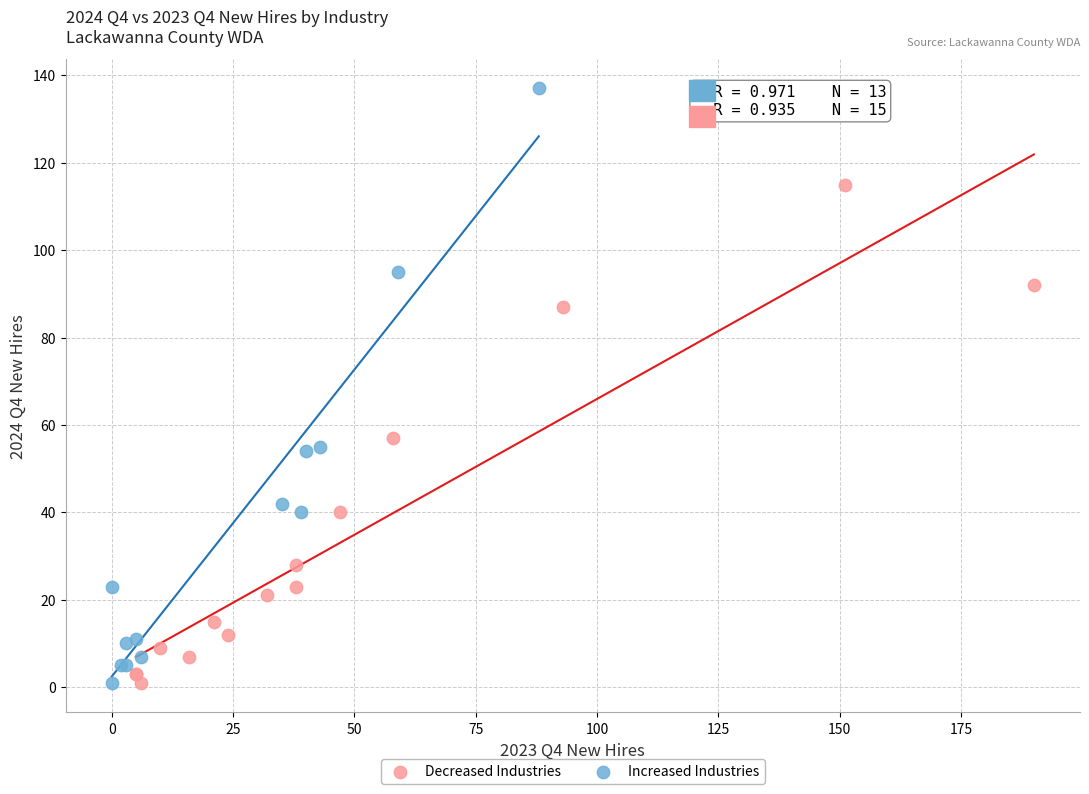

What are all the series names shown in the legend?

Decreased Industries, Increased Industries